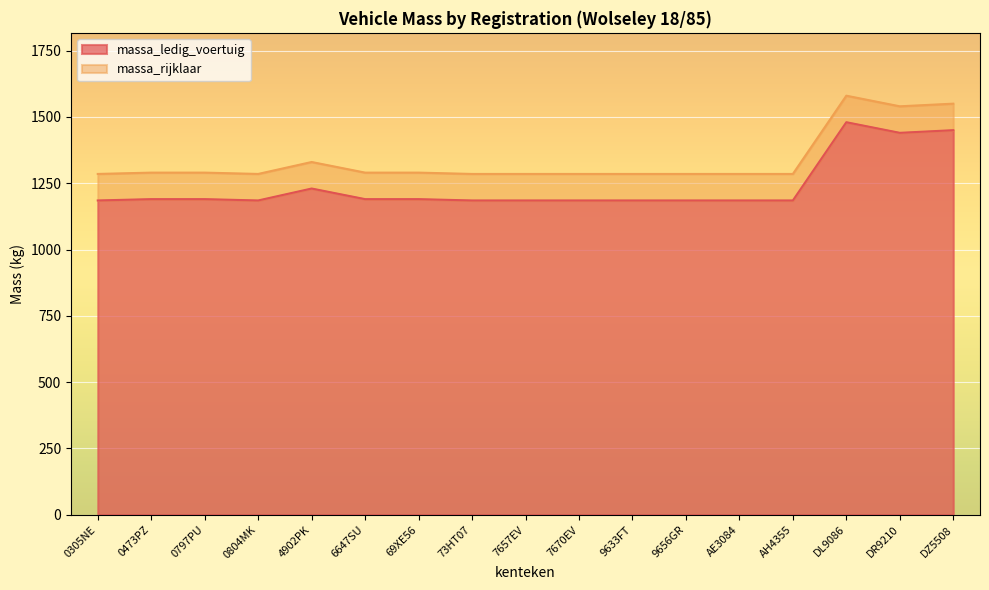

Which series has the largest total across all categories?

massa_rijklaar